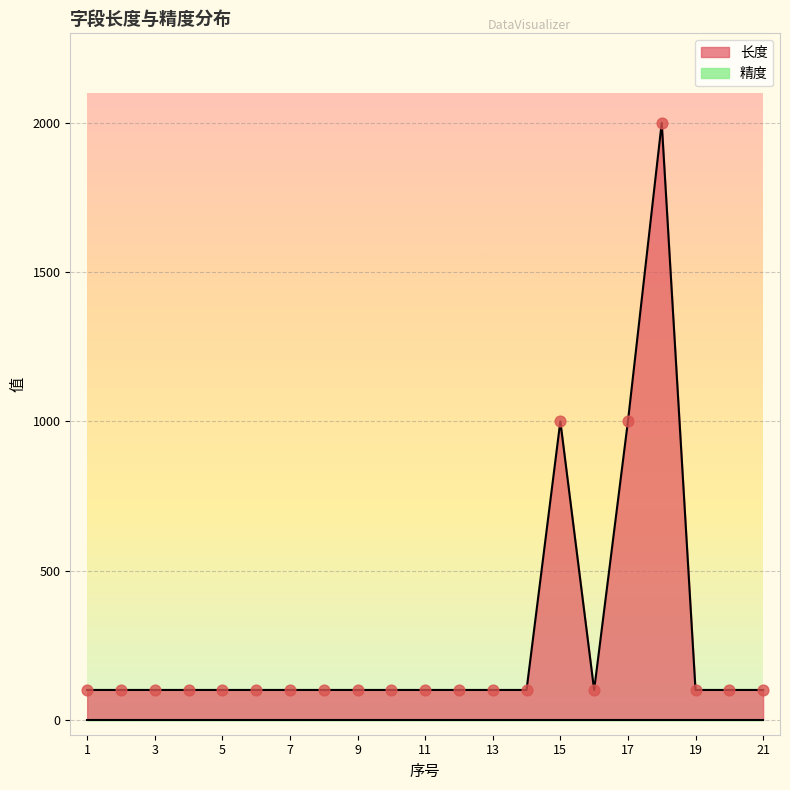

Which has a higher value, 19 or 20?

19